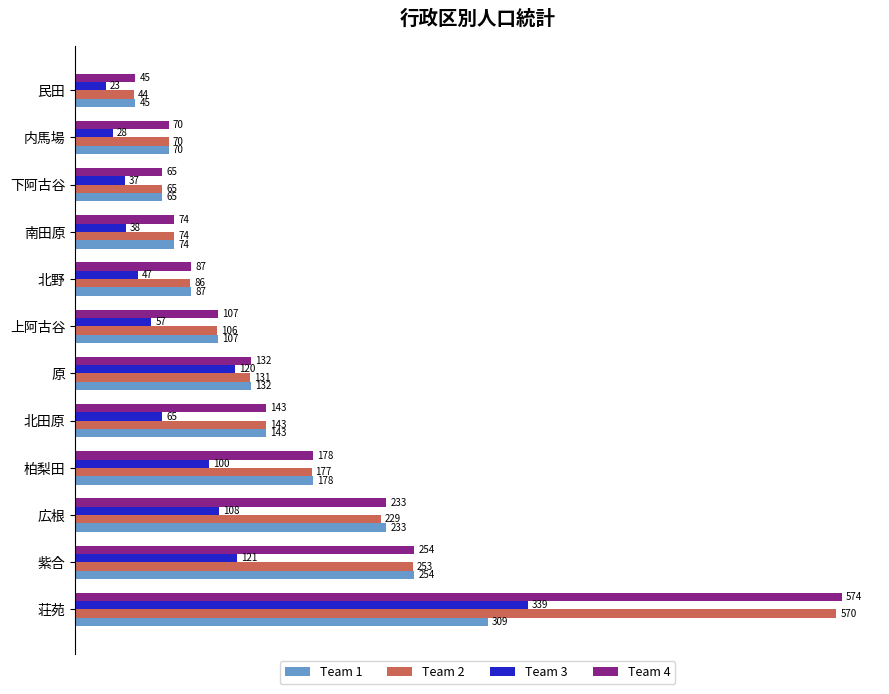

How many categories are shown in the chart?

12